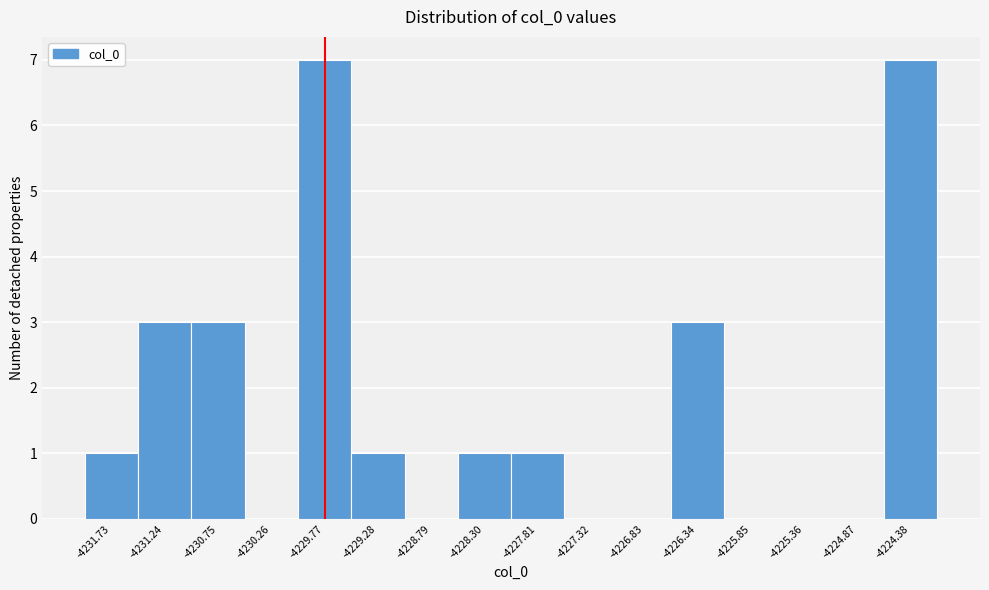

Reading left to right, list all the values displayed in this chart.

-4231.73=1	-4231.24=3	-4230.75=3	-4230.26=0	-4229.77=7	-4229.28=1	-4228.79=0	-4228.30=1	-4227.81=1	-4227.32=0	-4226.83=0	-4226.34=3	-4225.85=0	-4225.36=0	-4224.87=0	-4224.38=7